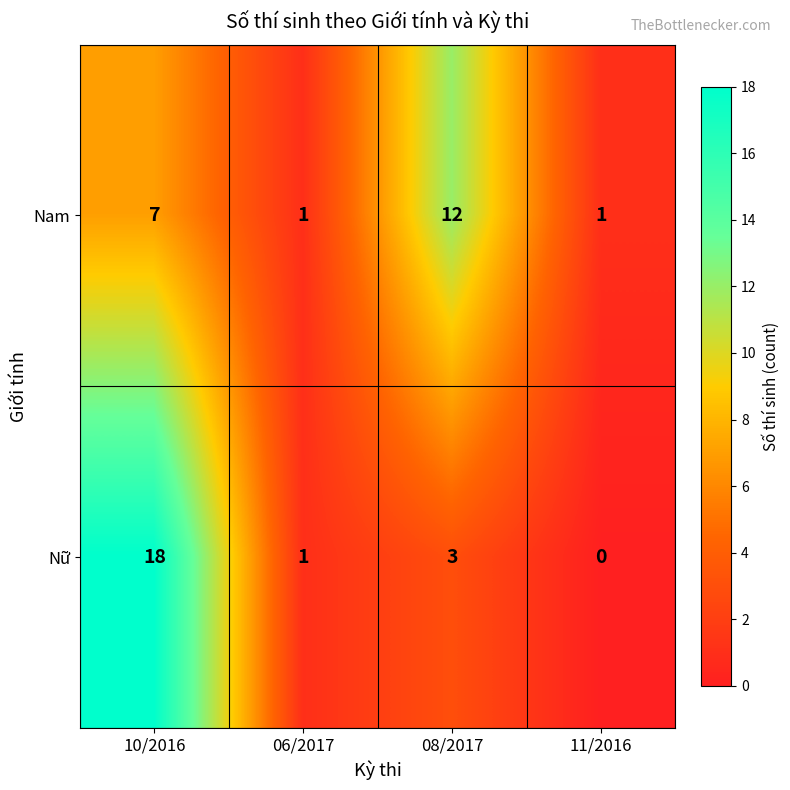

How many distinct data groups are displayed?

2